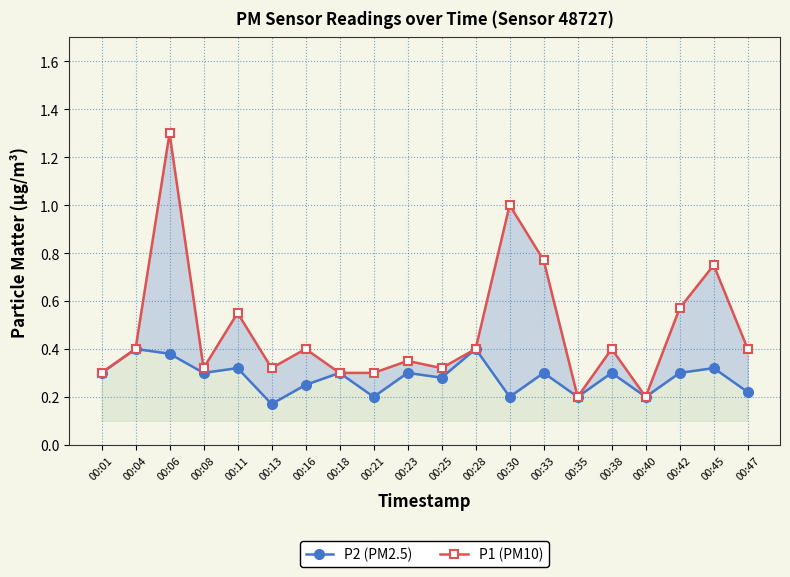

What is the sum of all P1 (PM10) values?

9.6